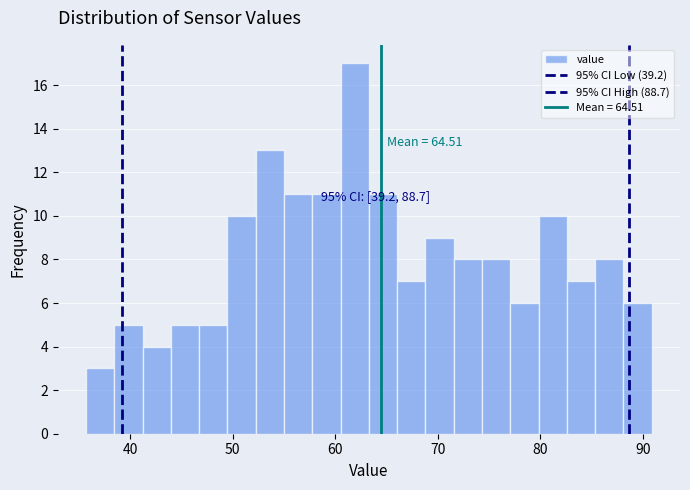

Around what value on the x-axis is the tallest bar? Give the approximate position of its centre, as read against the axis.

62